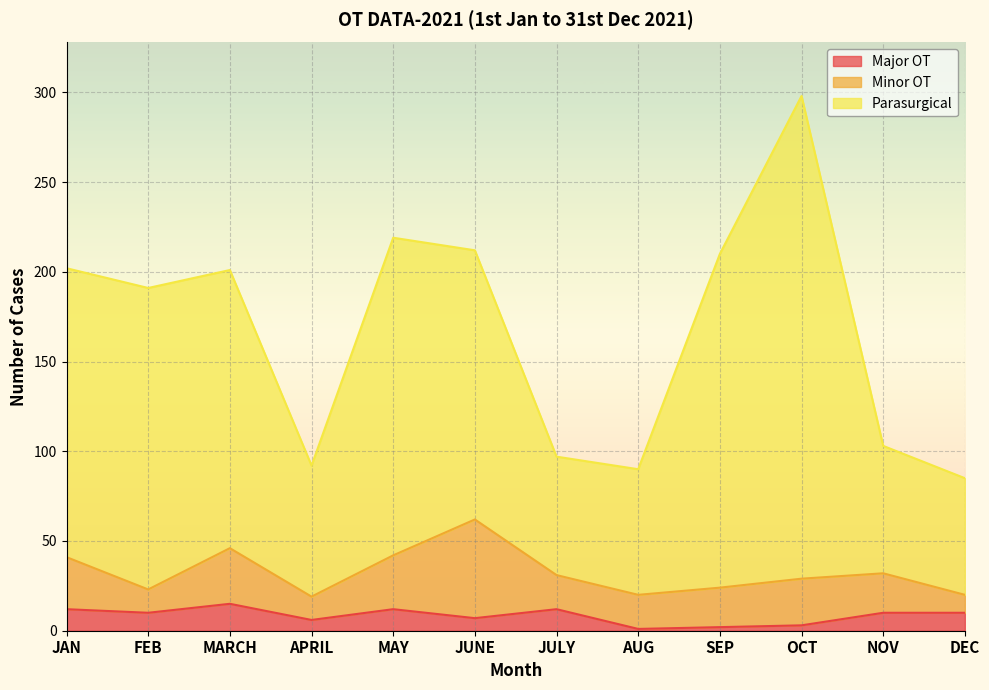

What is the average value of the Major OT series?

8